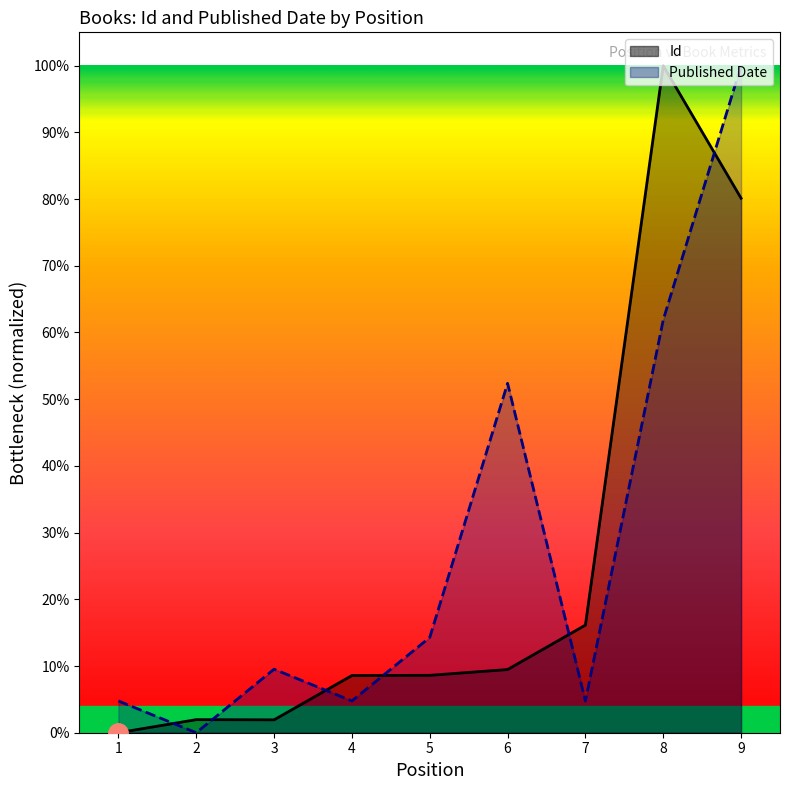

Between which two adjacent categories do Published Date and Id first intersect?

1 and 2